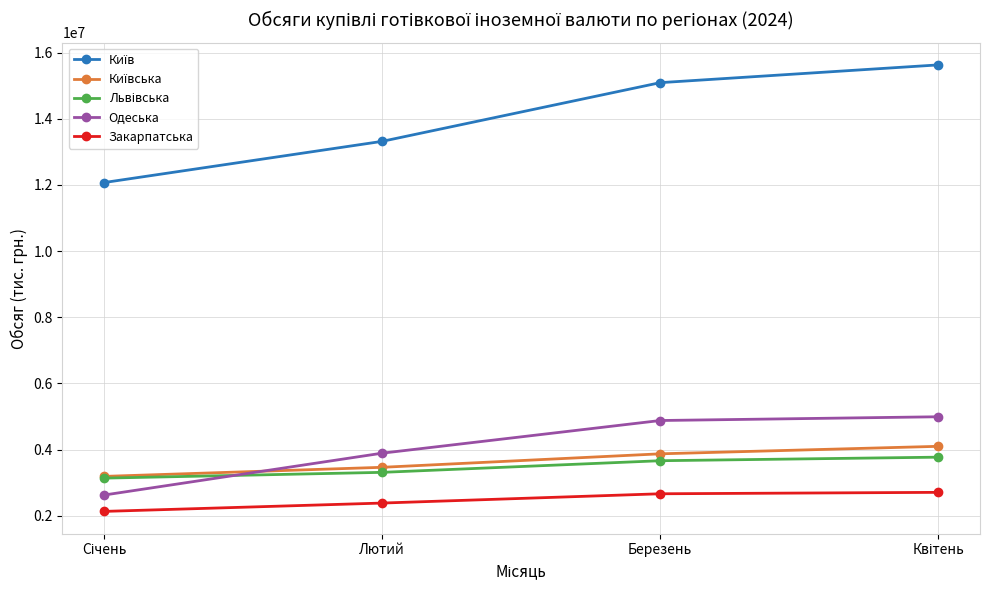

What is the difference between the highest and lowest values at Березень?

12426470.3